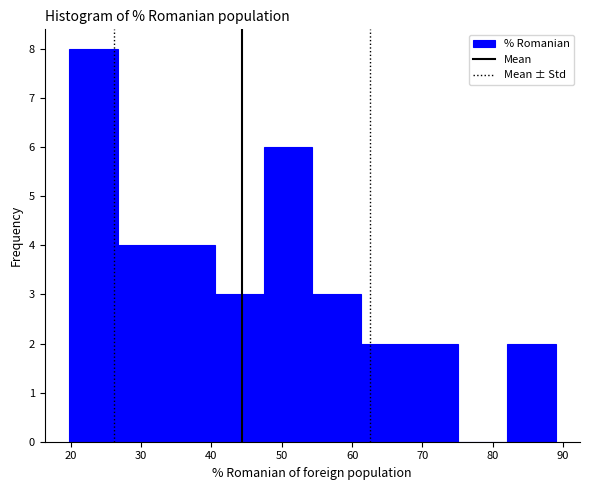

Reading left to right, list every bar in this chart as the range it spans on the x-axis followed by its height. Neither the bar edges nor the heights are printed on the chart, so give them approximately, as read against the axes.

20 to 27: 8
27 to 34: 4
34 to 41: 4
41 to 47: 3
47 to 54: 6
54 to 61: 3
61 to 68: 2
68 to 75: 2
75 to 82: 0
82 to 89: 2